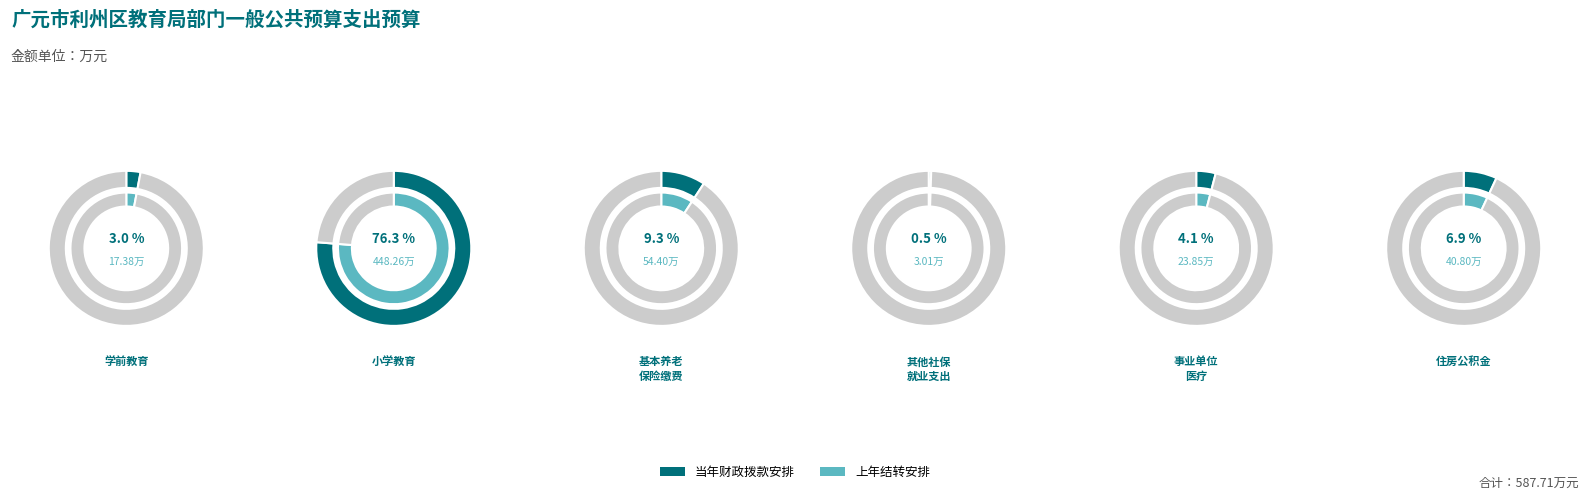

Which has a higher value, 事业单位医疗 or 小学教育?

小学教育